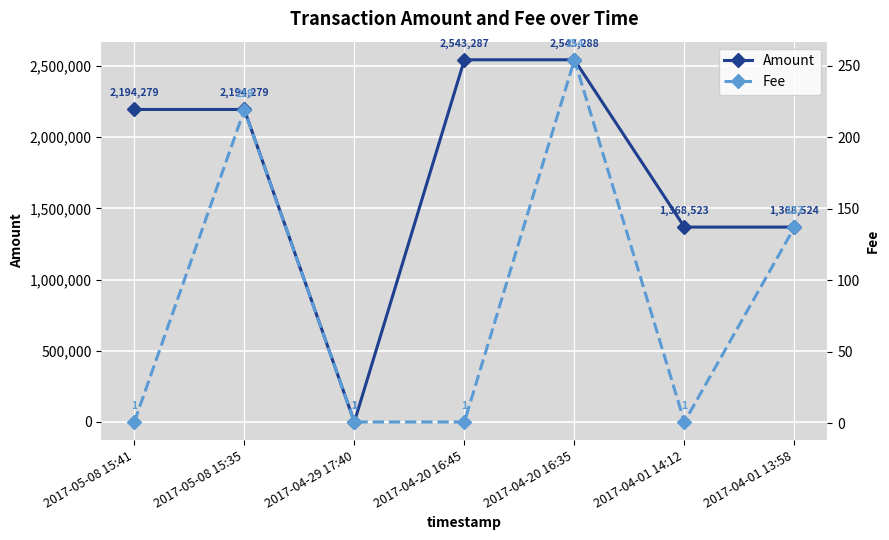

True or false: Amount has more than 0 interior local peaks.

True